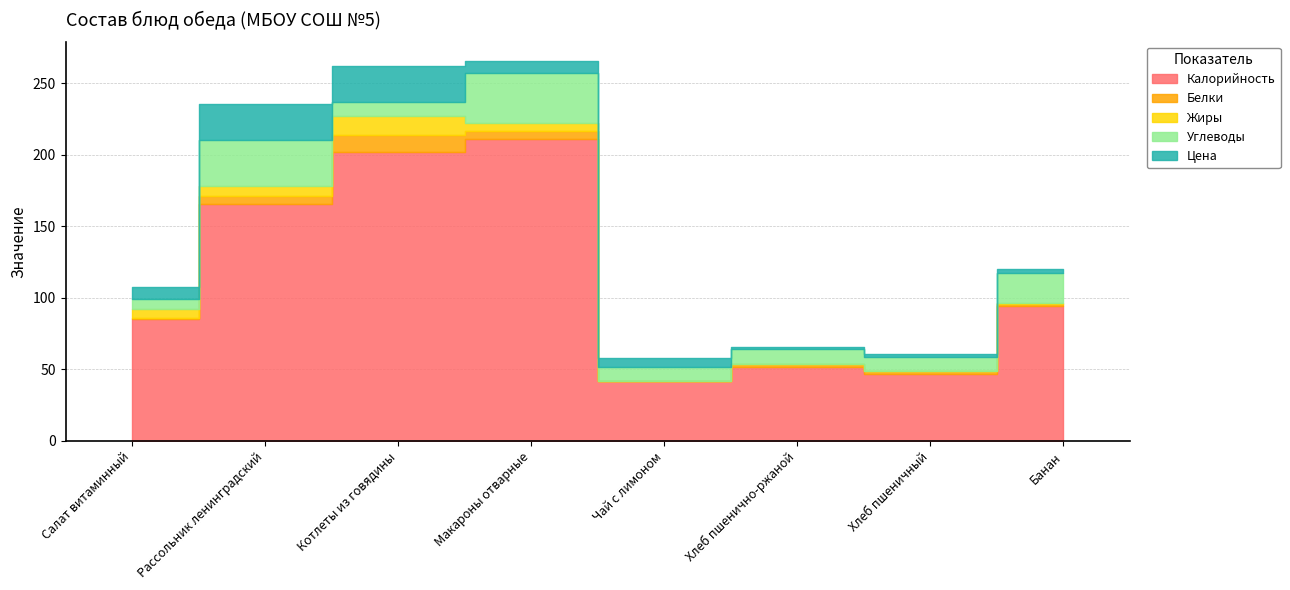

What is the value of the Белки point at the 7th from the left?

2.0